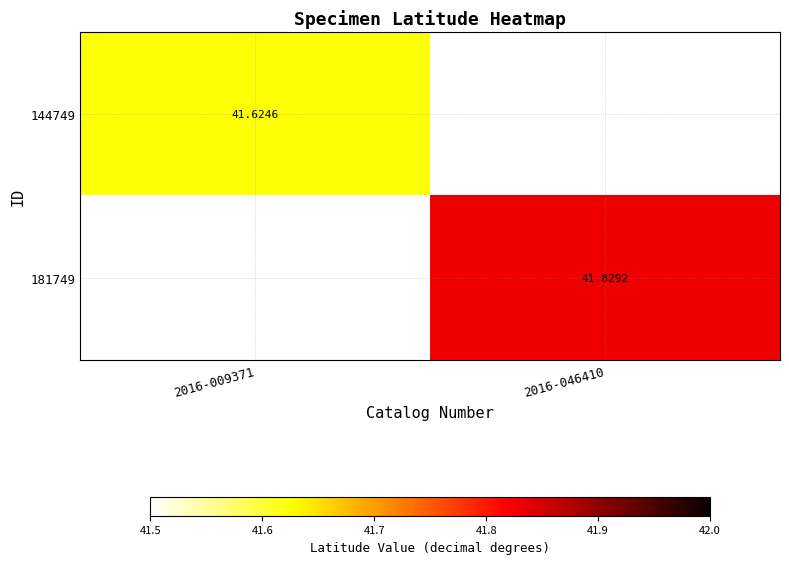

Which label corresponds to the largest value in the chart?

2016-046410